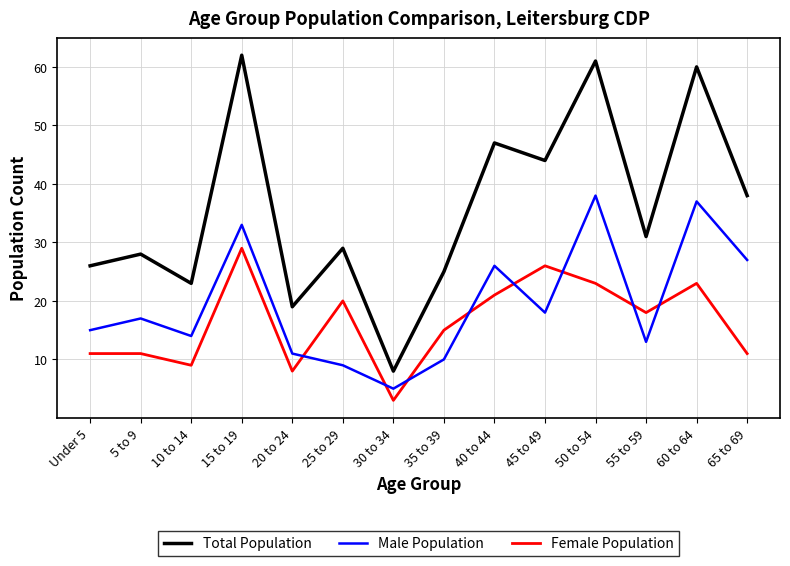

Rank the series at 5 to 9 from highest to lowest value.

Total Population, Male Population, Female Population